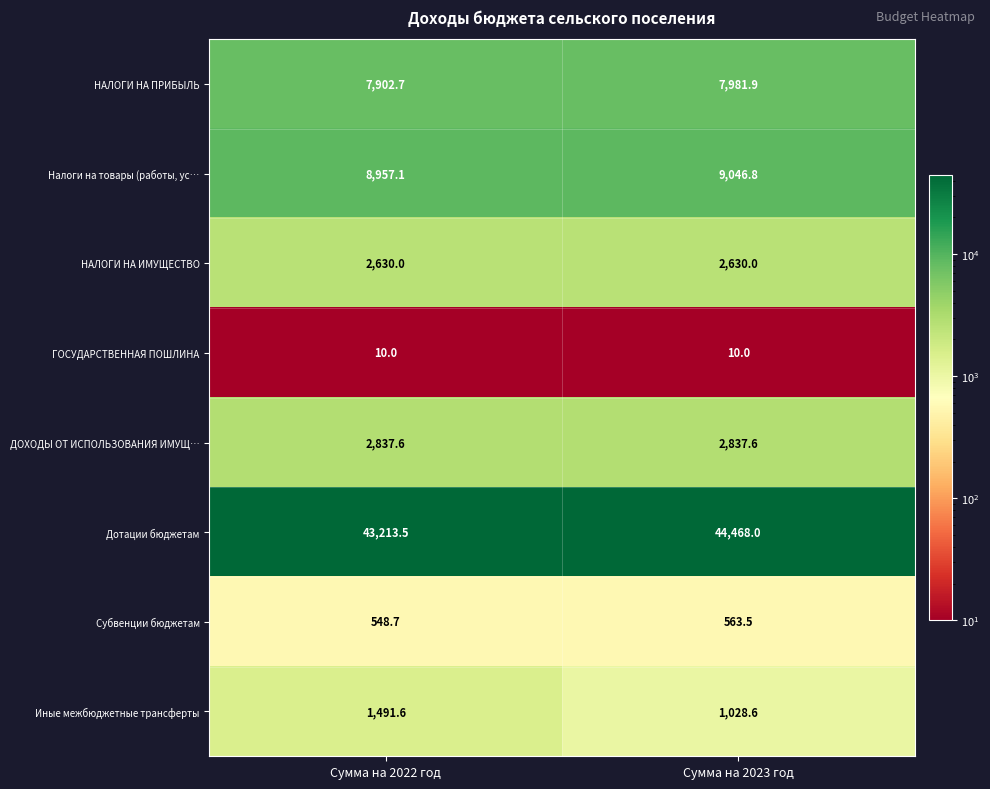

Read the Иные межбюджетные трансферты value at Сумма на 2023 год.

1028.6